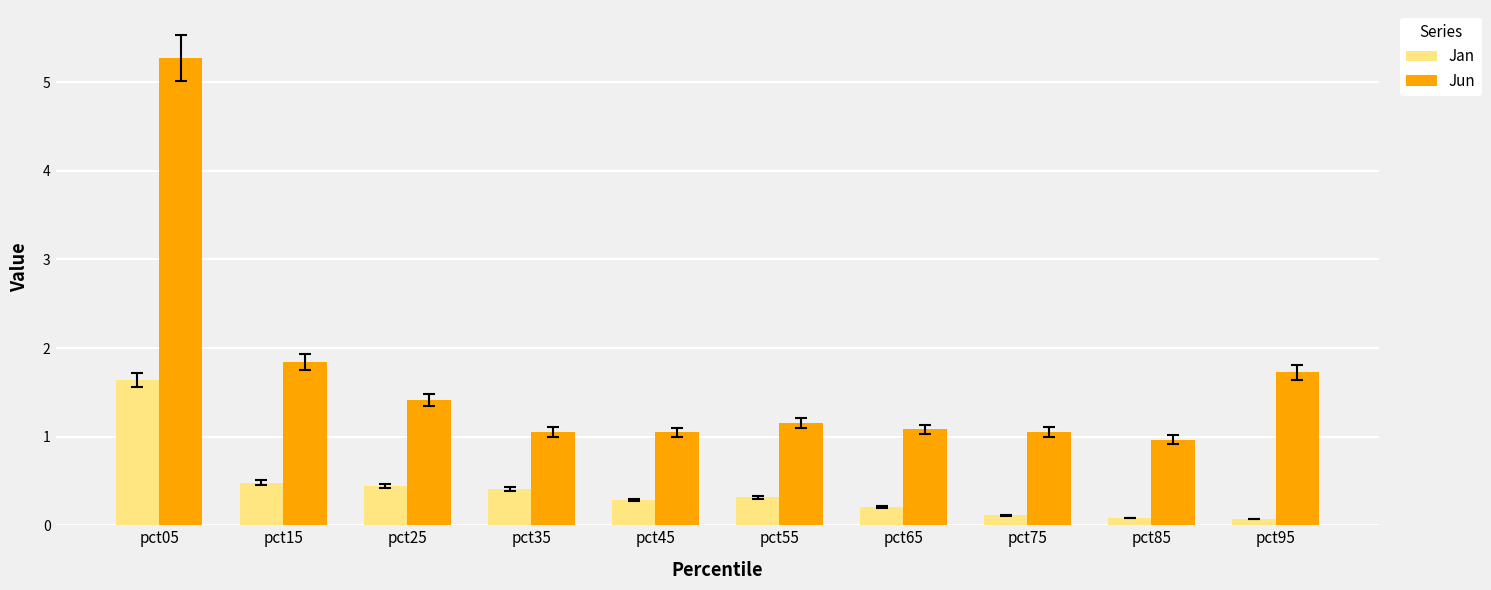

What is the sum of the Jun values at pct95 and pct45?

2.8